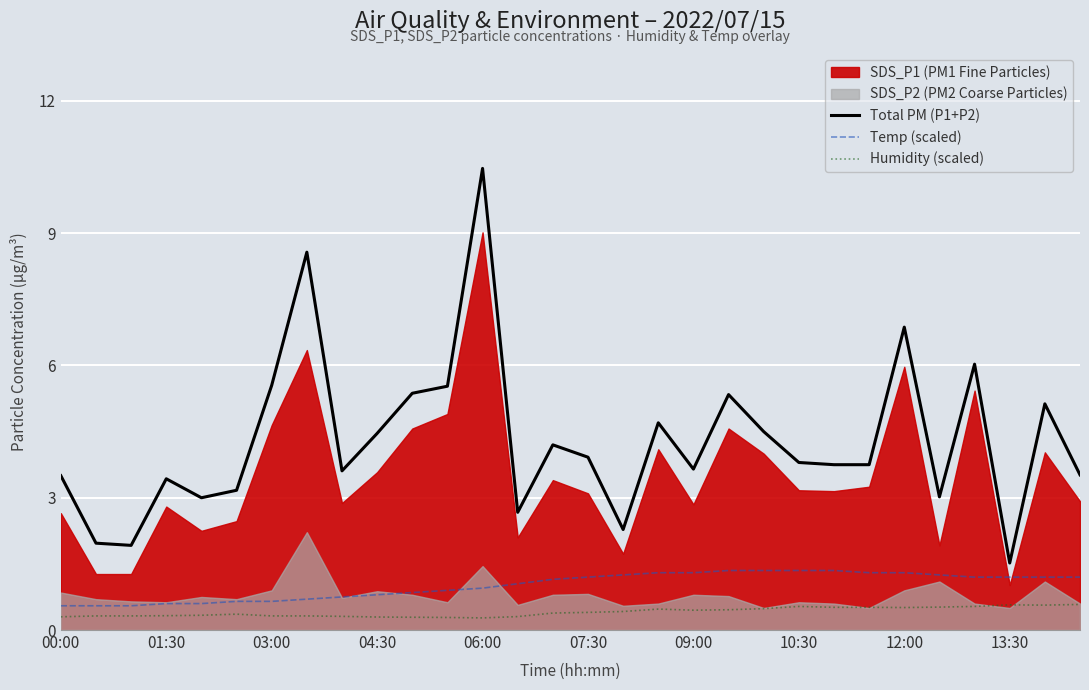

What is the maximum value for Humidity (scaled)?

0.6